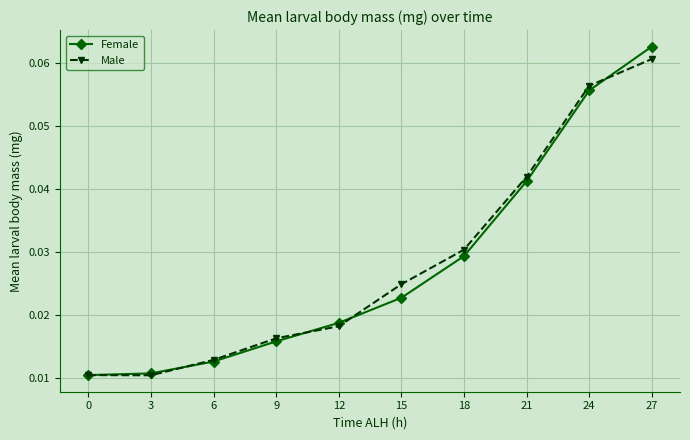

At which label does Male reach its peak?

27